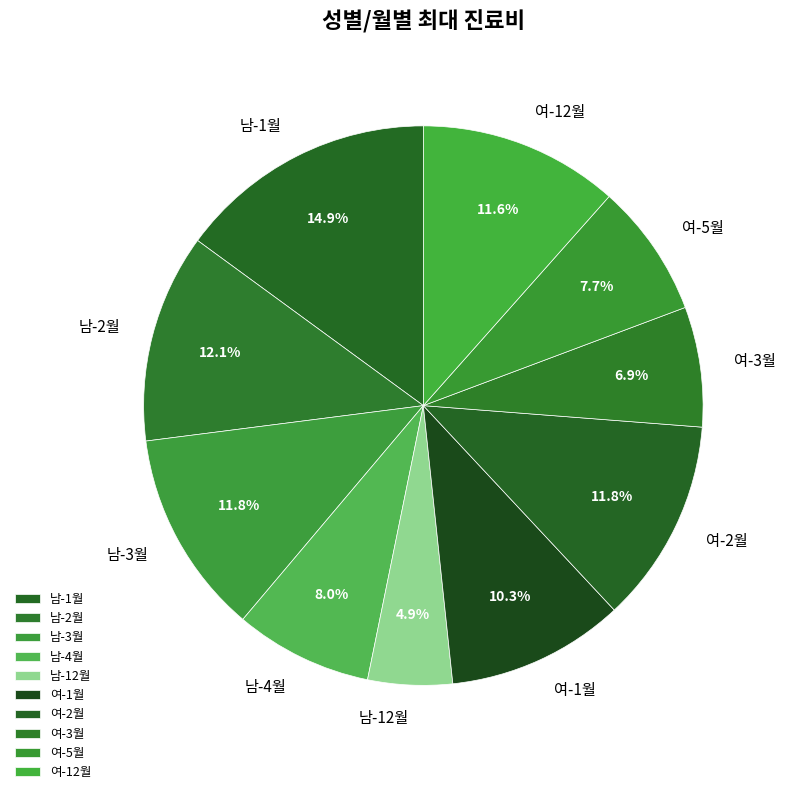

To the nearest percent, what is the difference between the largest and smallest slice percentages?

10%